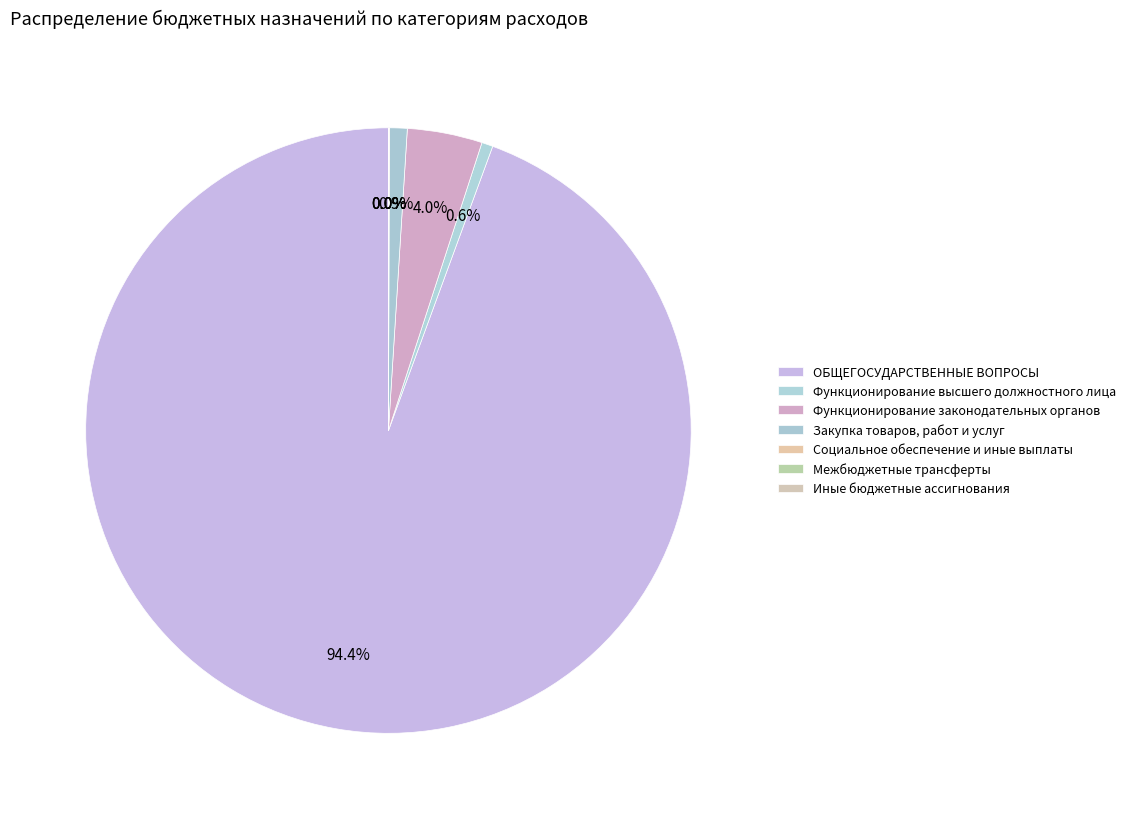

To the nearest percent, what is the average slice percentage?

14%